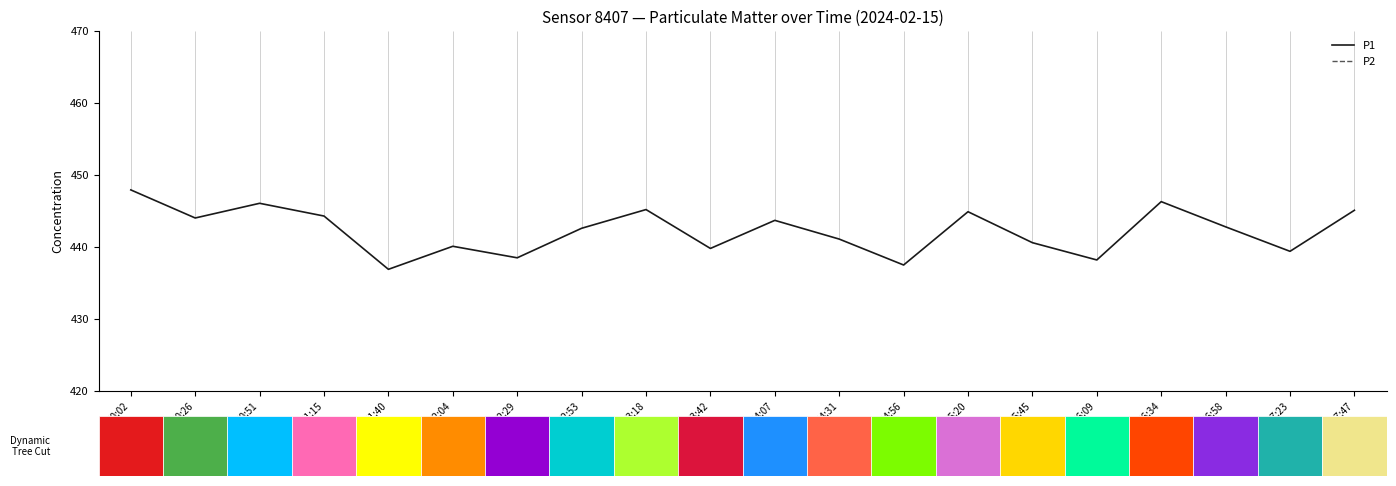

What is the minimum value shown in the chart?

130.8